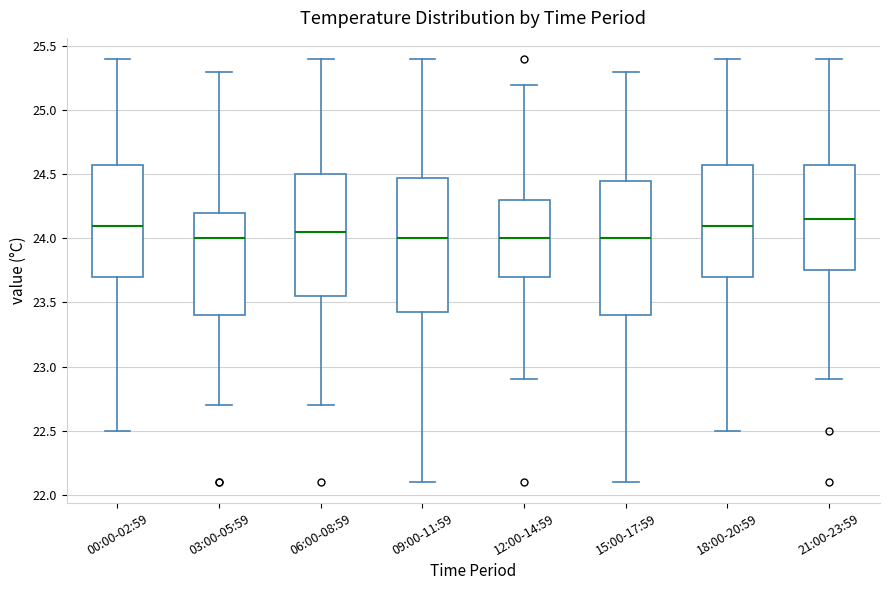

Reading left to right, read every box against the y-axis: the position of its median line, the range the box covers, and the ends of its whiskers. The values are not printed on the chart, so give them approximately, as read against the axis.

00:00-02:59: median 24.10, box 23.70 to 24.60, whiskers 22.50 to 25.40
03:00-05:59: median 24.00, box 23.40 to 24.20, whiskers 22.70 to 25.30
06:00-08:59: median 24.05, box 23.55 to 24.50, whiskers 22.70 to 25.40
09:00-11:59: median 24.00, box 23.45 to 24.50, whiskers 22.10 to 25.40
12:00-14:59: median 24.00, box 23.70 to 24.30, whiskers 22.90 to 25.20
15:00-17:59: median 24.00, box 23.40 to 24.45, whiskers 22.10 to 25.30
18:00-20:59: median 24.10, box 23.70 to 24.60, whiskers 22.50 to 25.40
21:00-23:59: median 24.15, box 23.75 to 24.60, whiskers 22.90 to 25.40